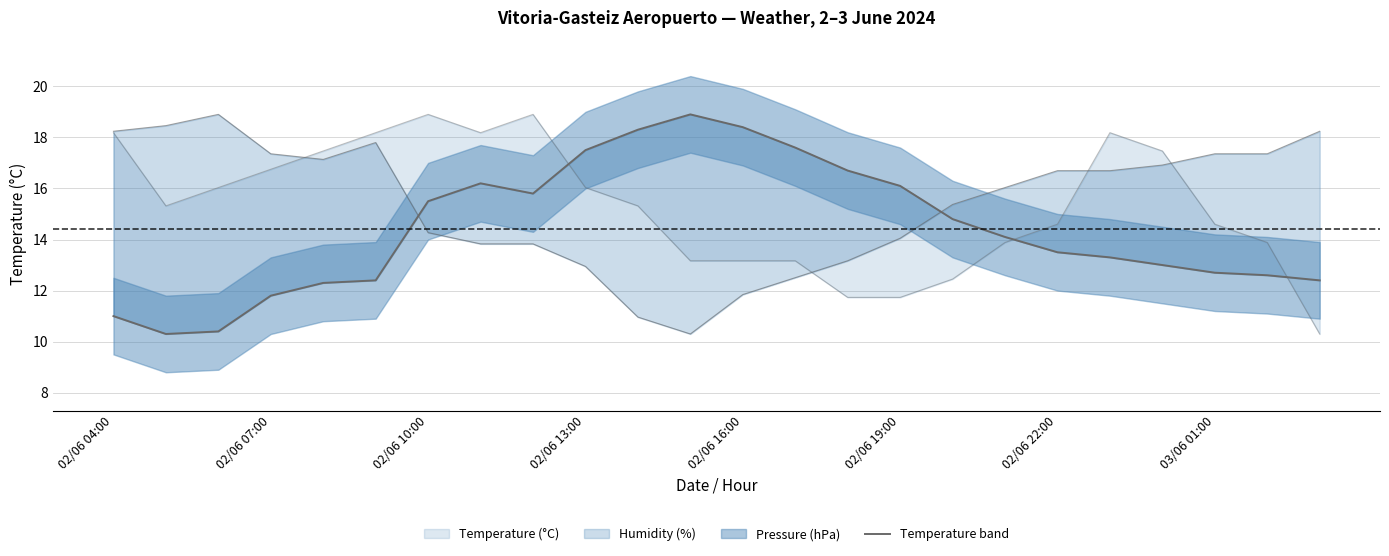

At 22, list the series in order from largest to smallest.

Humidity envelope, Pressure envelope, Temperature (°C)